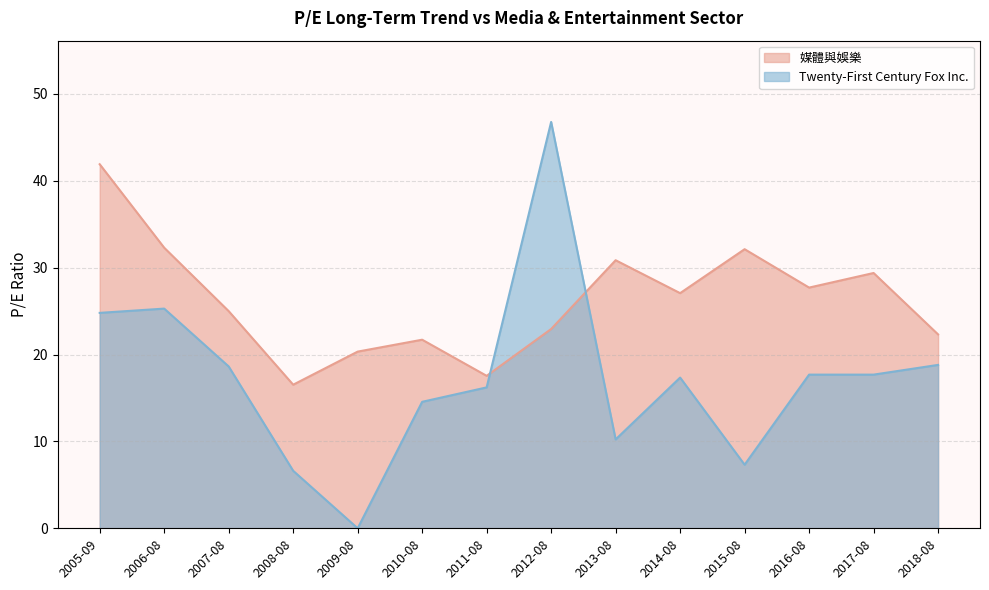

What is the difference between the maximum and minimum values in the 媒體與娛樂 series?

25.4